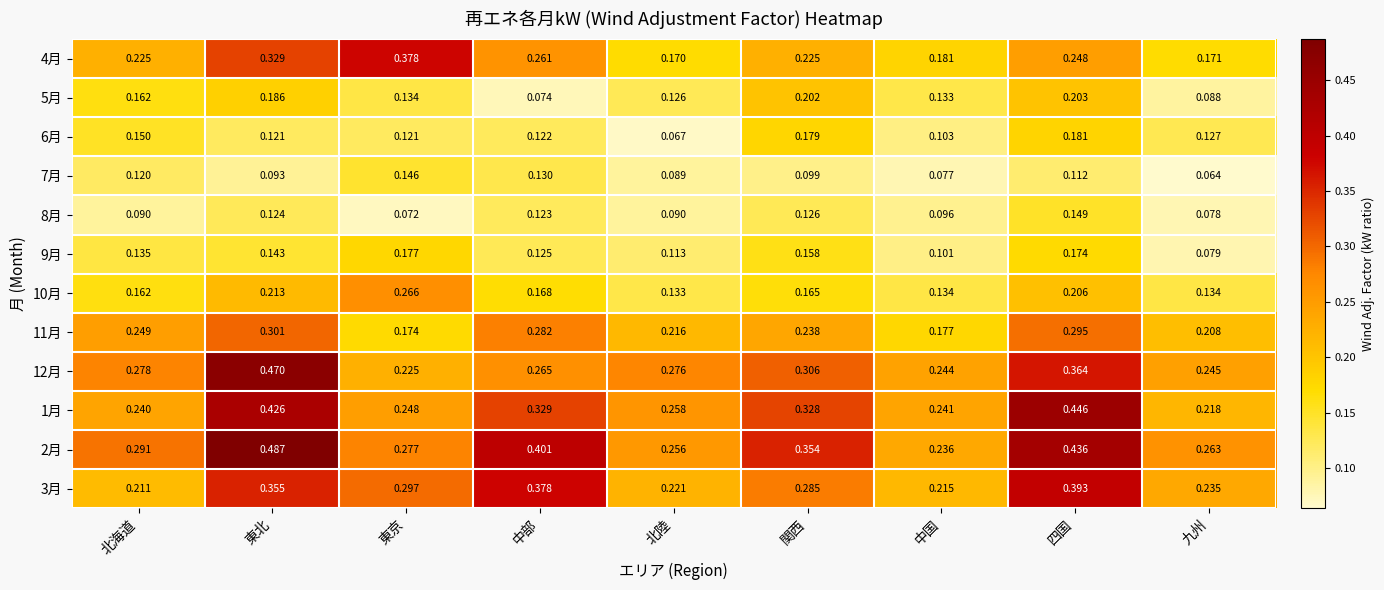

Which category has the highest value across all series?

東北